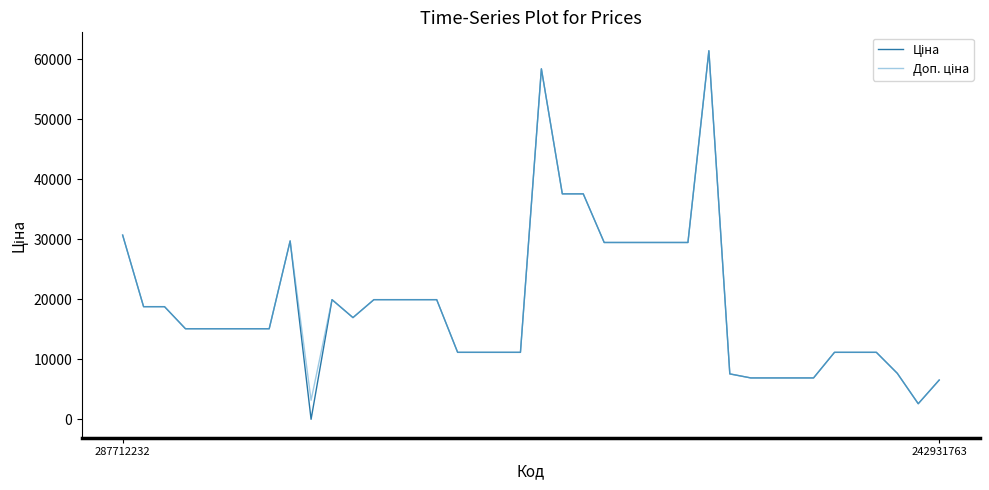

What is the greatest value displayed?

61434.3